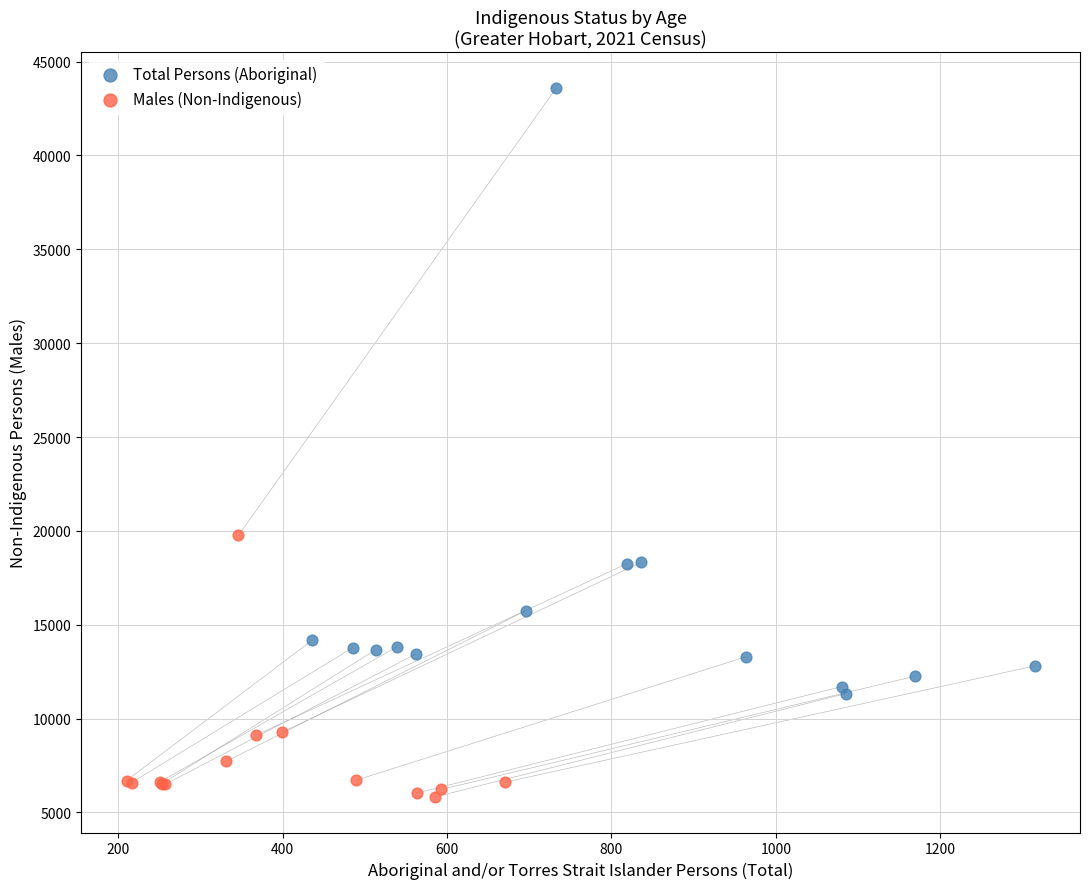

Which series has the largest Y range (max minus min)?

Total Persons (Aboriginal)